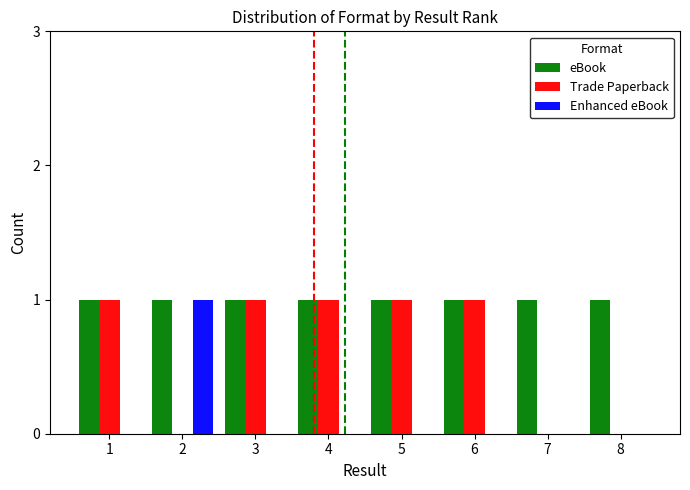

True or false: eBook has a value of 1 at 4.

True